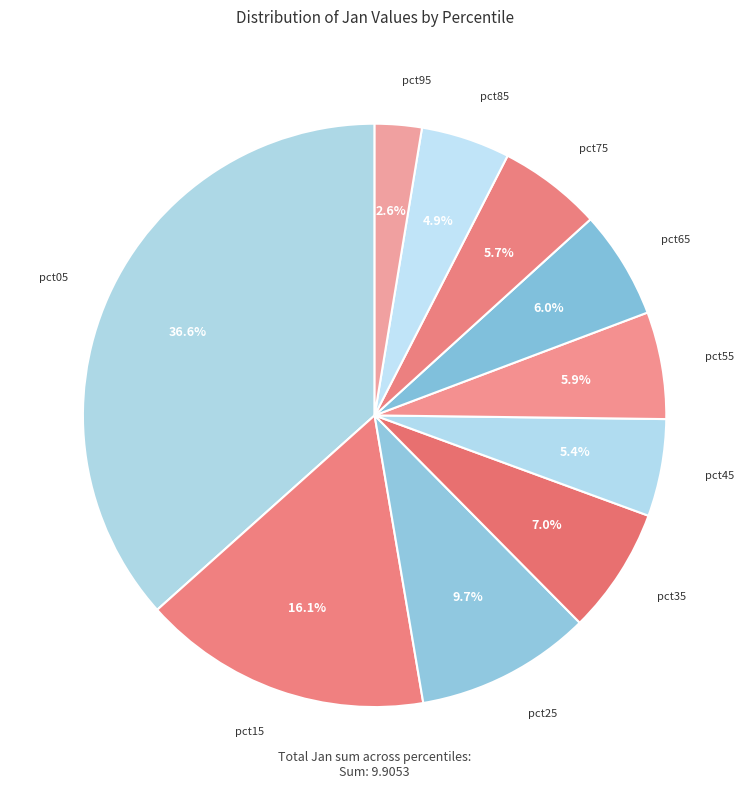

How many segments does this pie chart have?

10